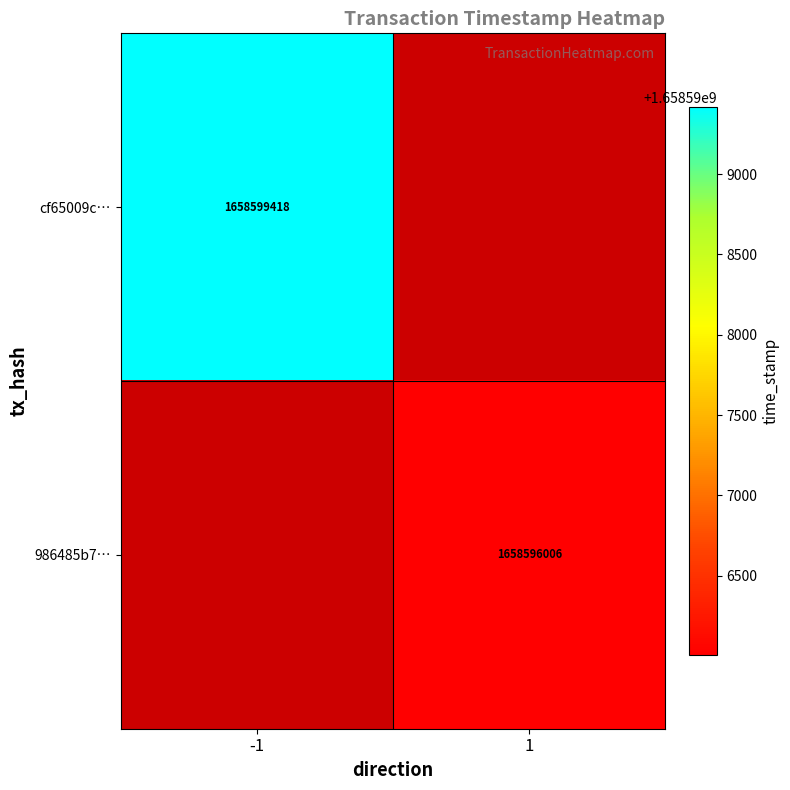

The value of cf65009c… at -1 is 2544620006. True or false?

False